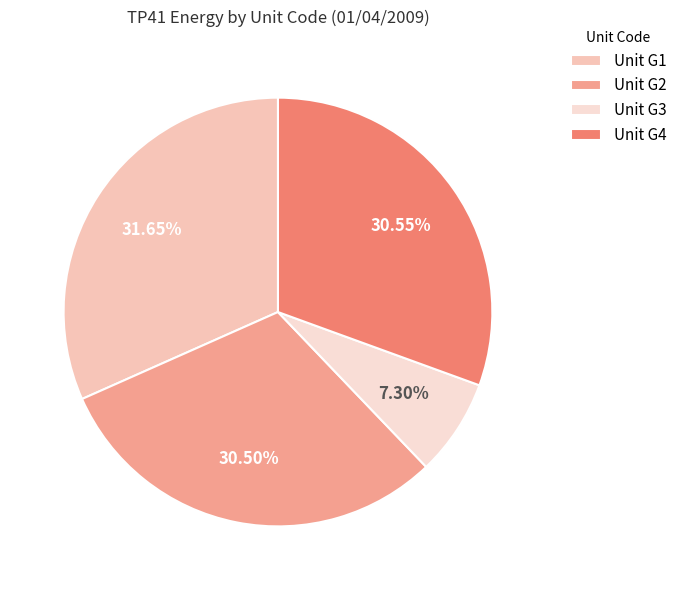

Which category has the smallest portion of the pie?

Unit G3